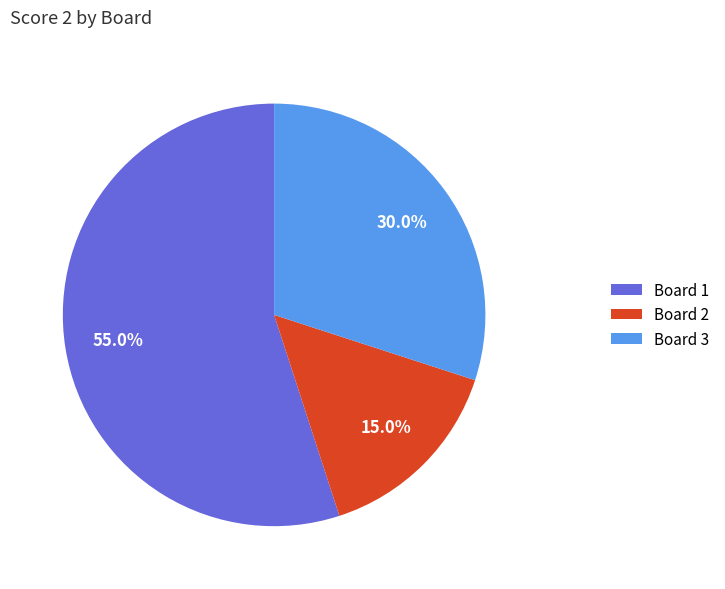

How many segments does this pie chart have?

3